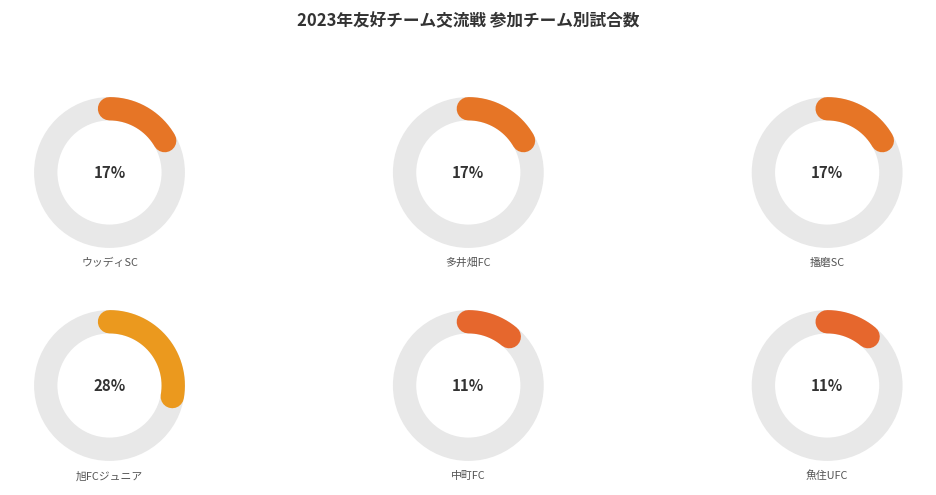

To the nearest percent, what portion does 播磨SC represent?

17%